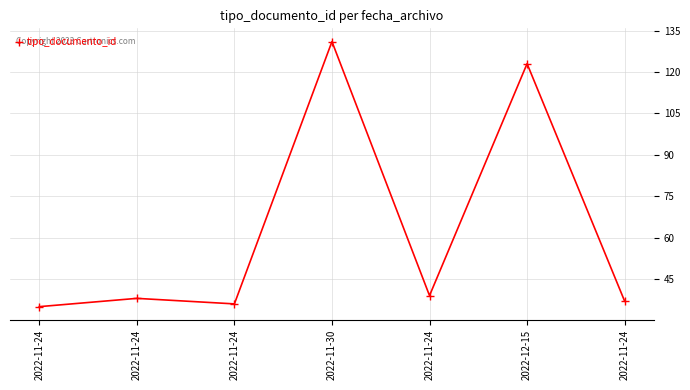

Reading left to right, transcribe all the data shown in this chart.

2022-11-24=35	2022-11-24=38	2022-11-24=36	2022-11-30=131	2022-11-24=39	2022-12-15=123	2022-11-24=37